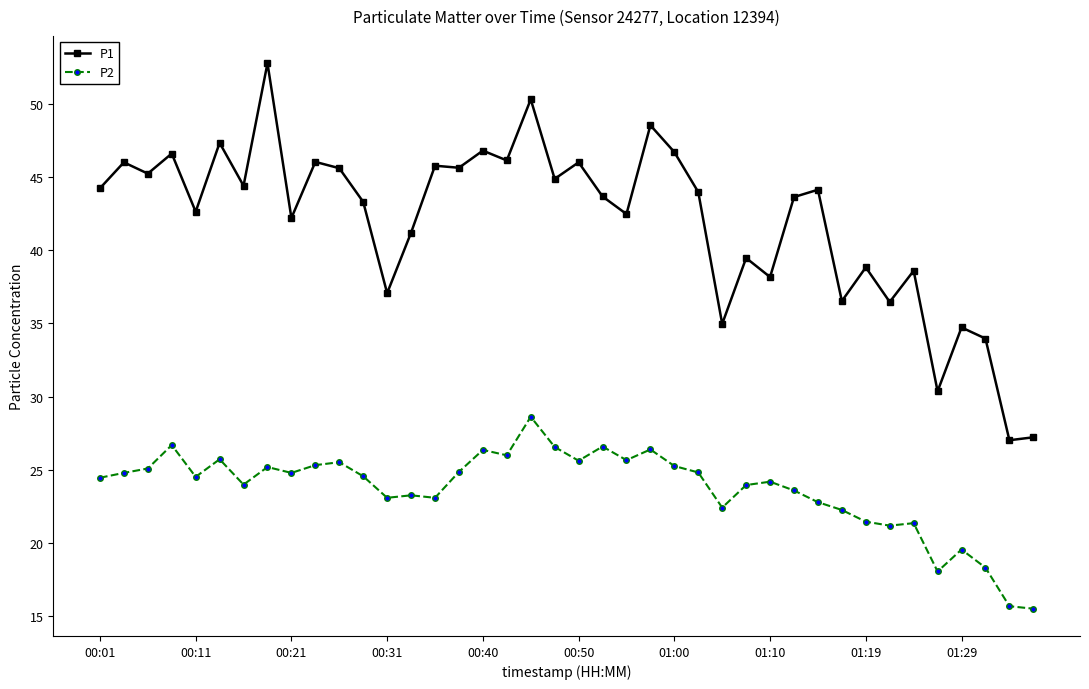

In P1, how many points are lower than both neighbors (excluding endpoints)?

15